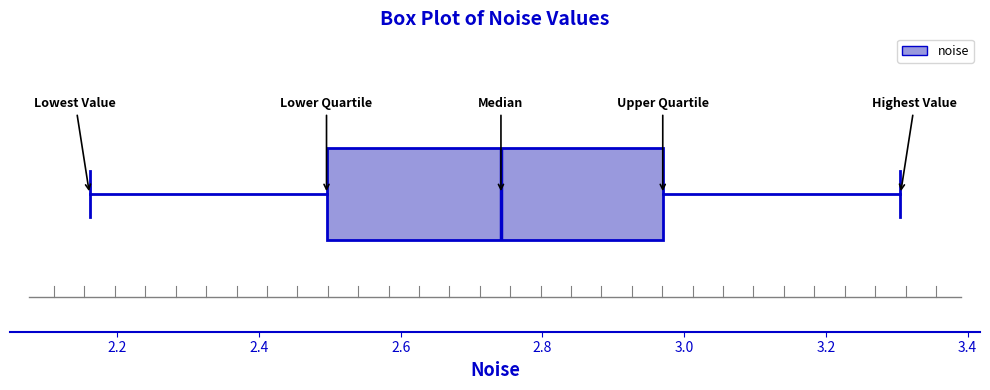

Where does the median line of the box sit on the x-axis? The values are not printed on the chart, so give them approximately, as read against the axis.

2.74